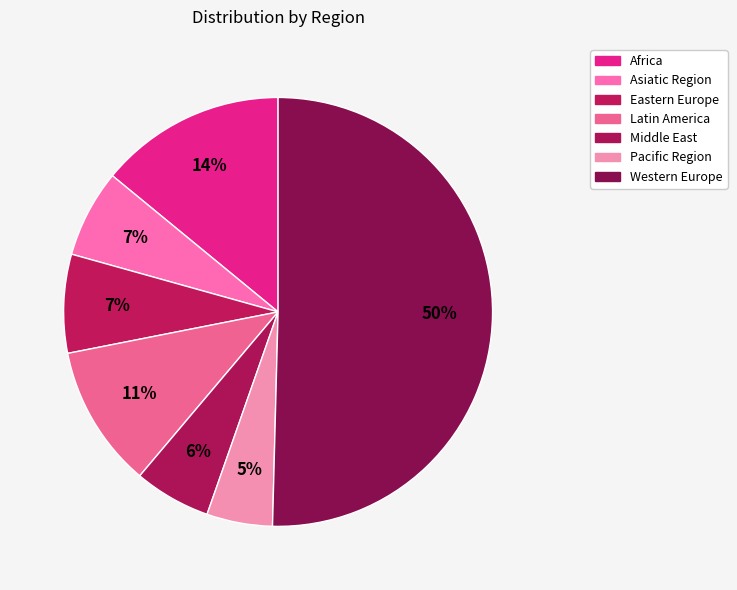

What percentage is the Asiatic Region slice, to the nearest percent?

7%